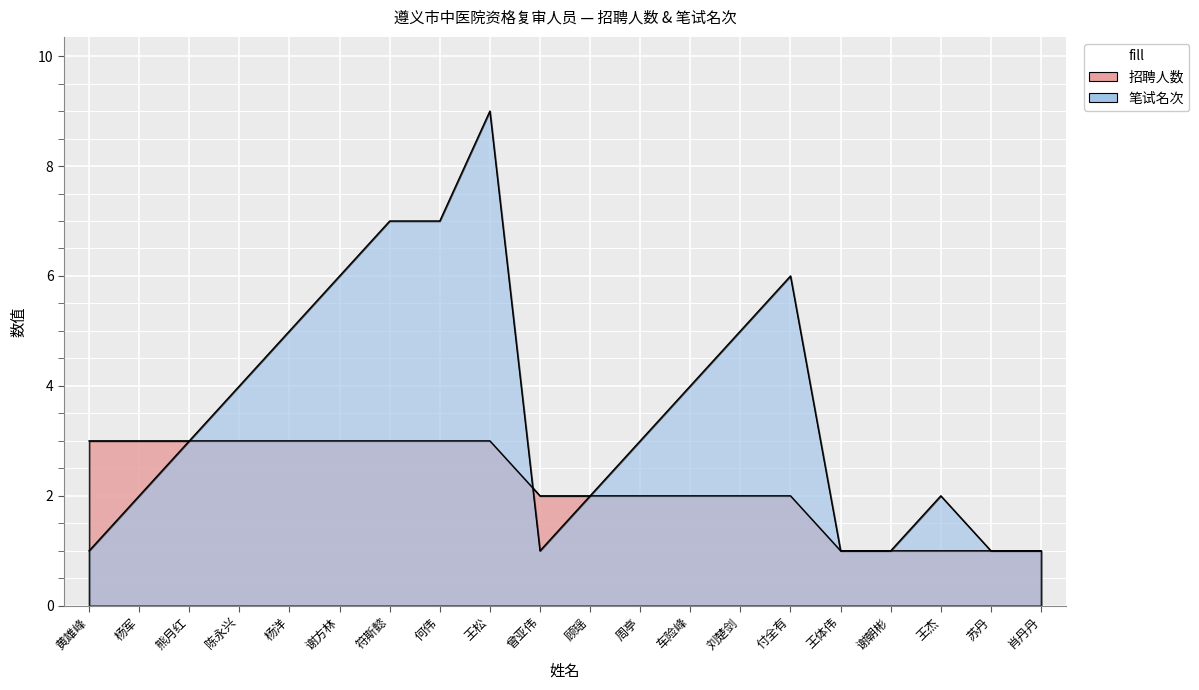

What is the sum of the 笔试名次 values at 肖丹丹 and 谢朝彬?

2